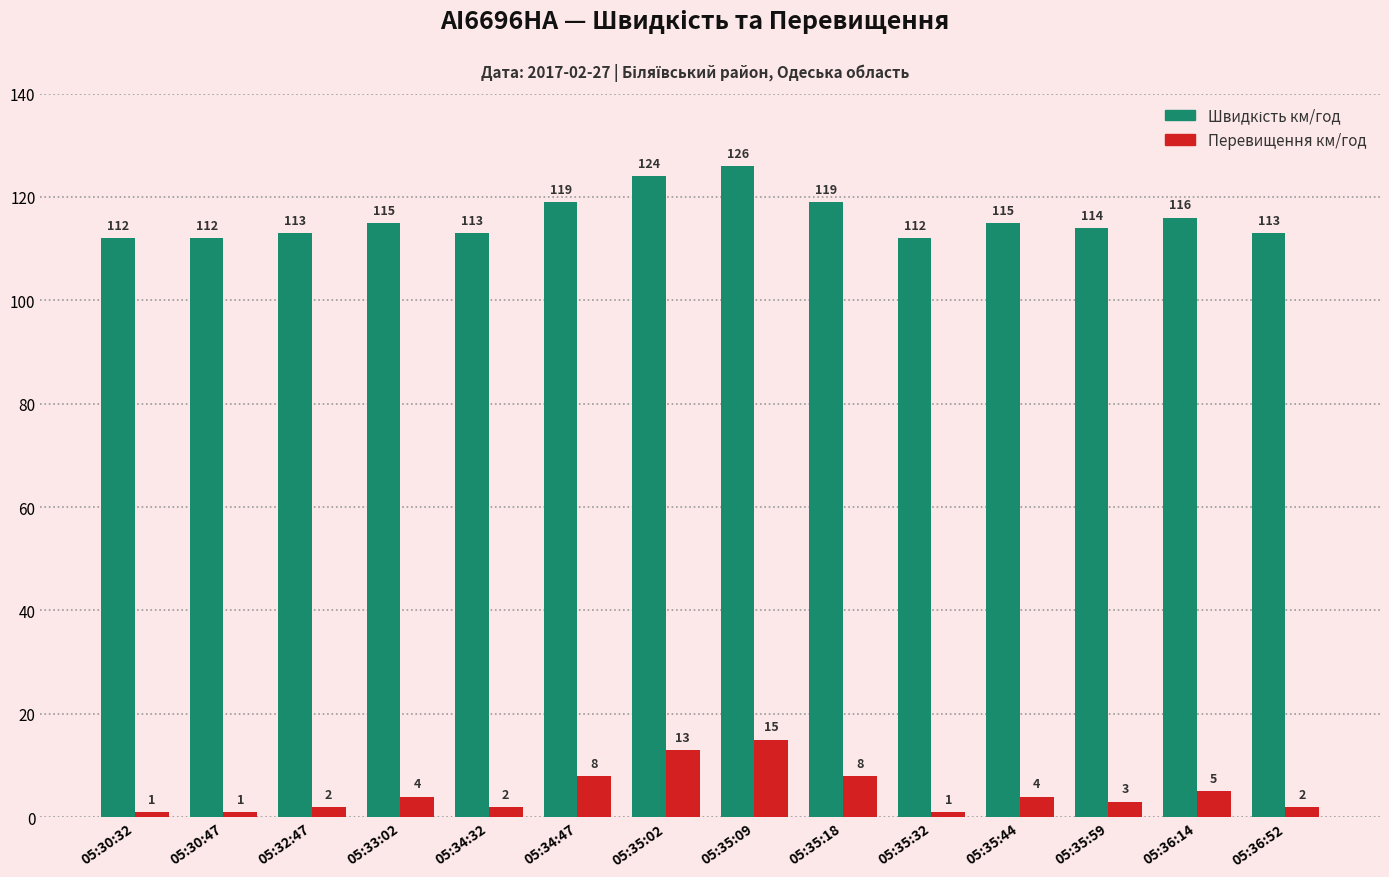

What is the smallest value displayed?

1